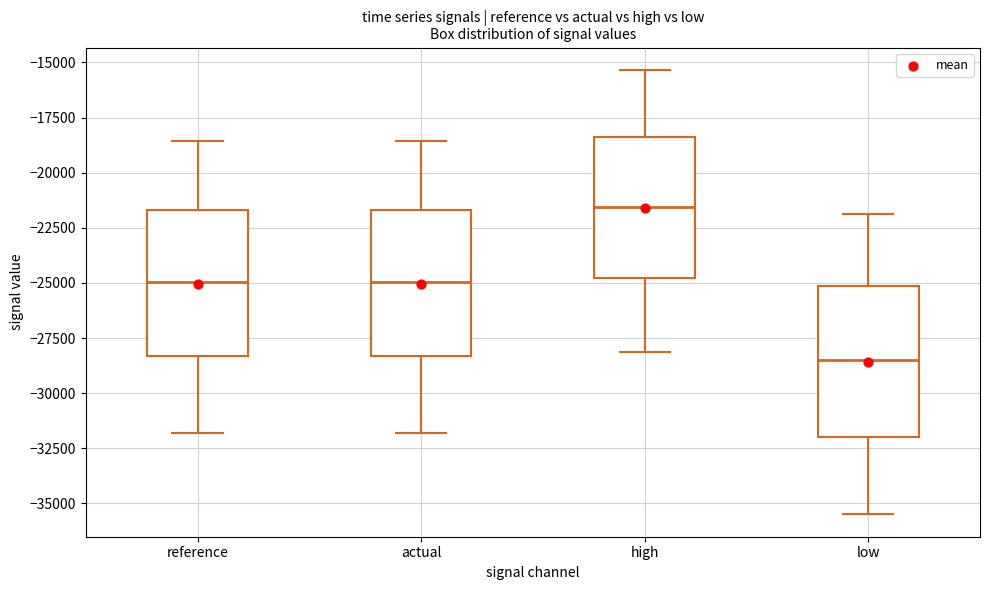

Which box has the lowest median line?

low